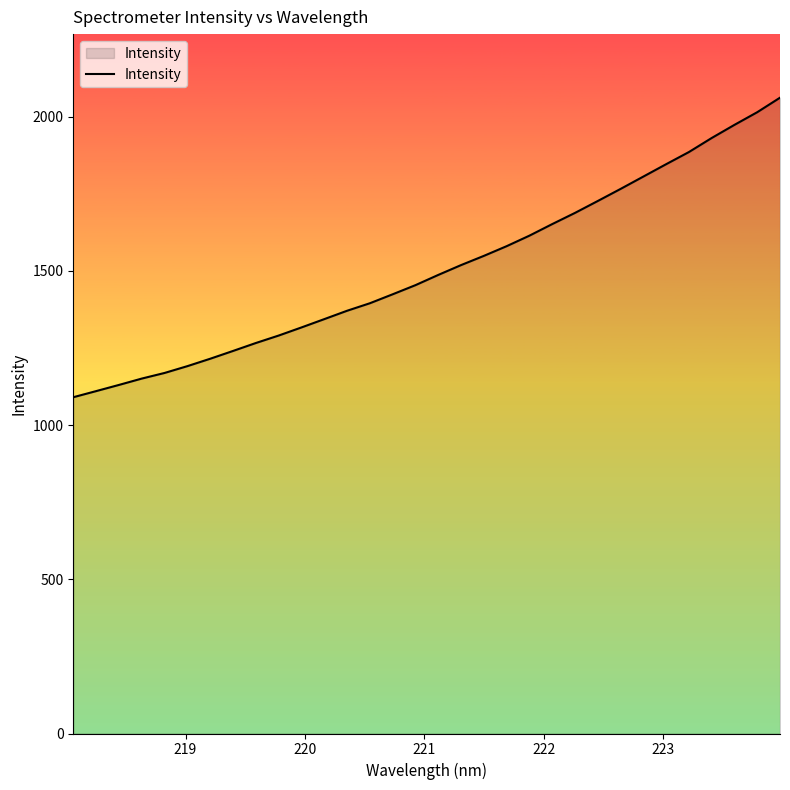

What is the greatest value displayed?

2061.6